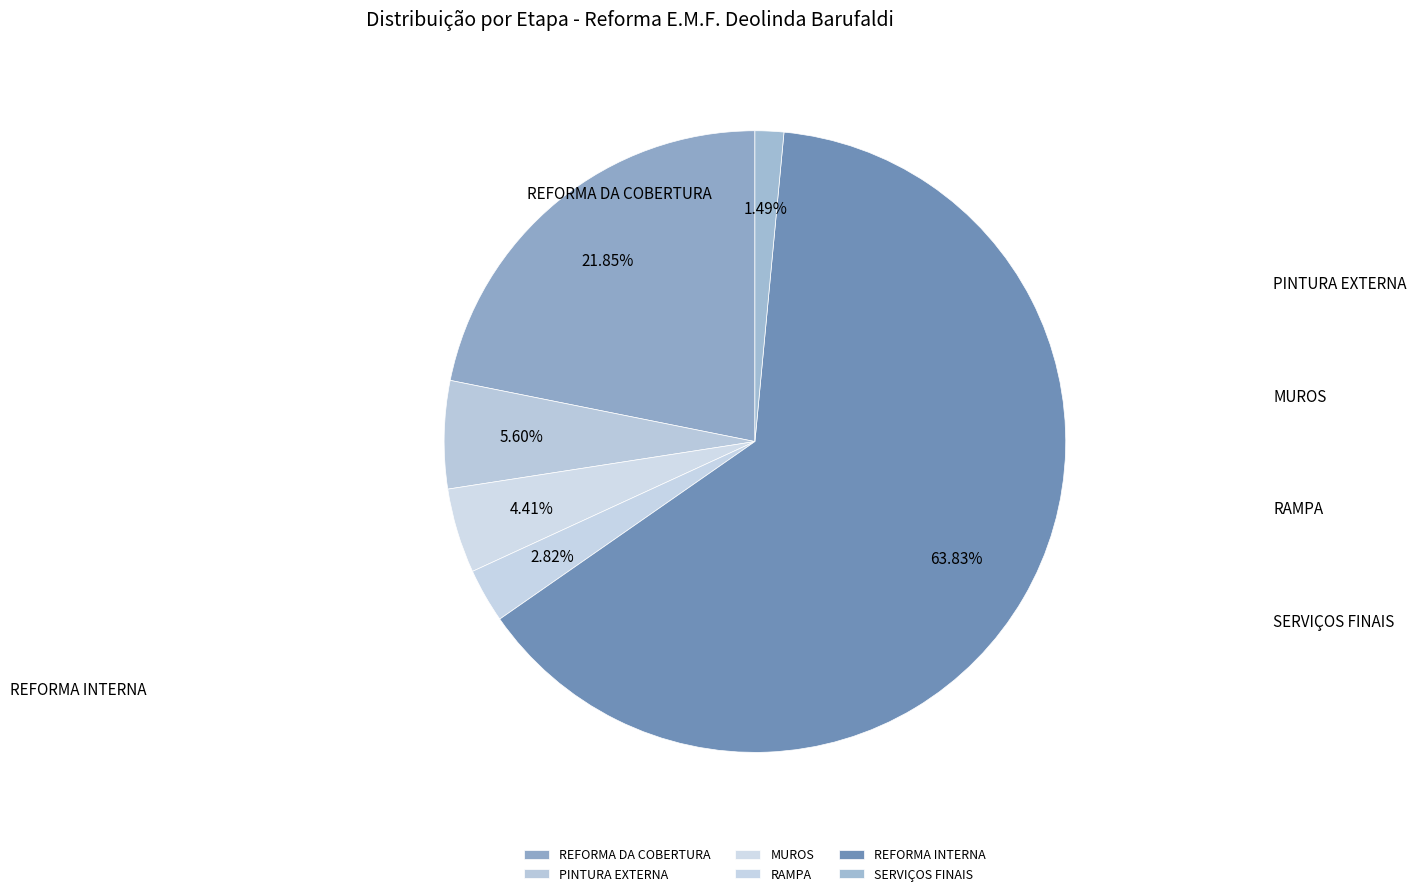

What is the total percentage of SERVIÇOS FINAIS and MUROS?

5.9%